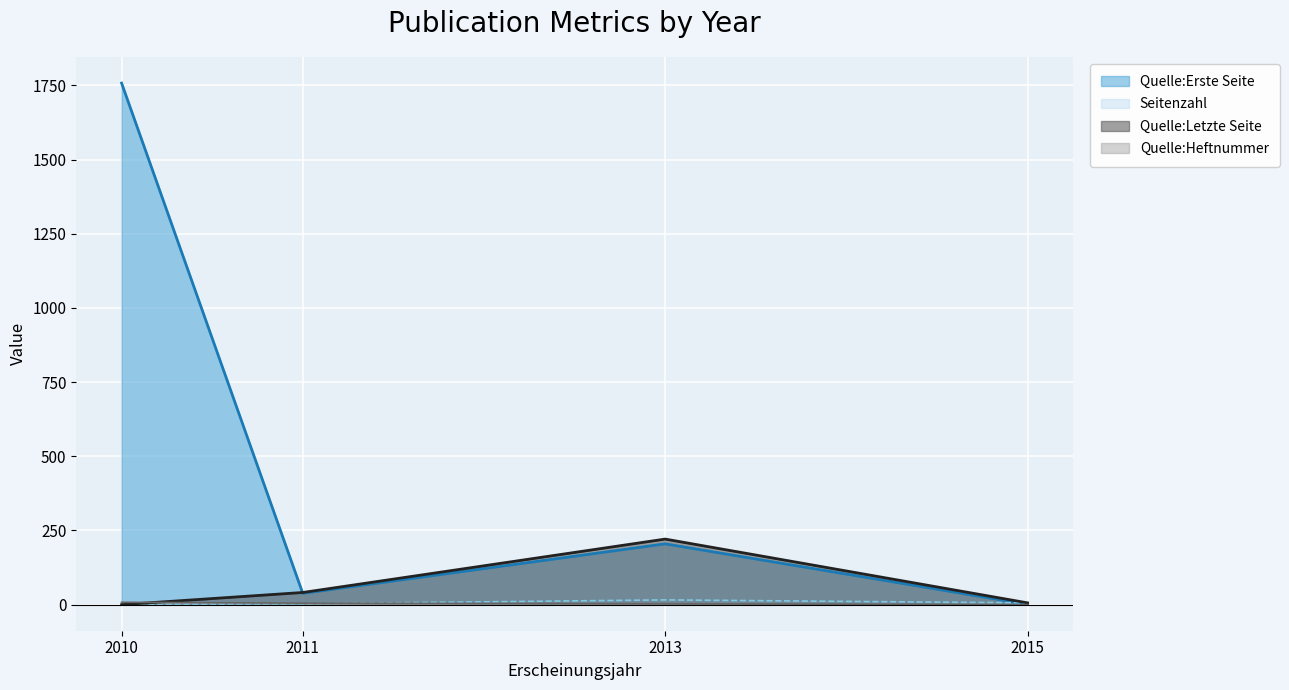

Which category has the highest value across all series?

2010